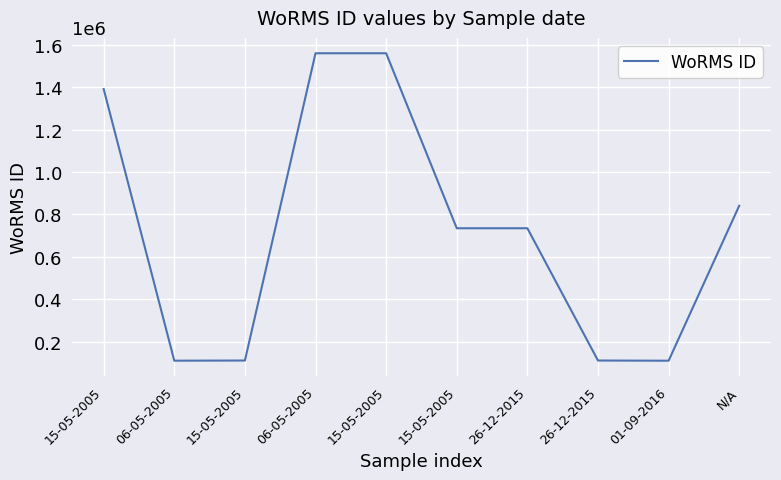

What is the approximate value at N/A, to the nearest 10?

840800